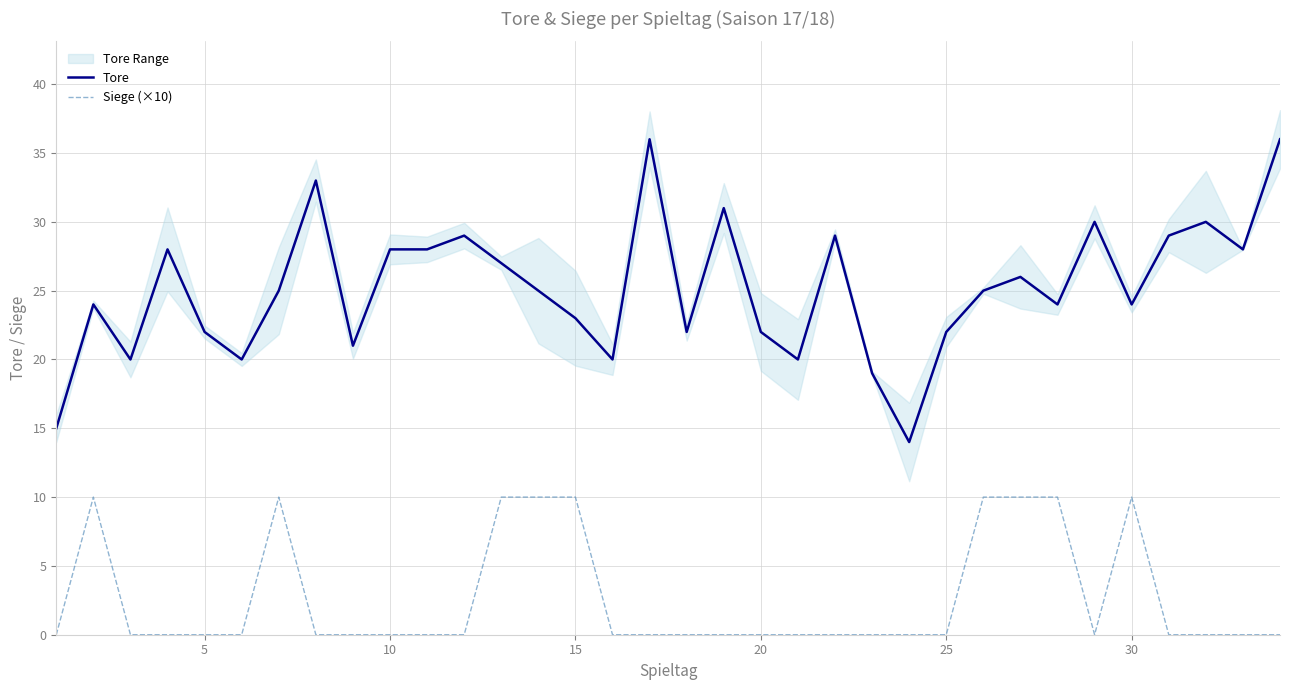

Reading left to right, what are all the values shown in this chart?

Tore: 15	24	20	28	22	20	25	33	21	28	28	29	27	25	23	20	36	22	31	22	20	29	19	14	22	25	26	24	30	24	29	30	28	36
Siege (×10): 0	10	0	0	0	0	10	0	0	0	0	0	10	10	10	0	0	0	0	0	0	0	0	0	0	10	10	10	0	10	0	0	0	0